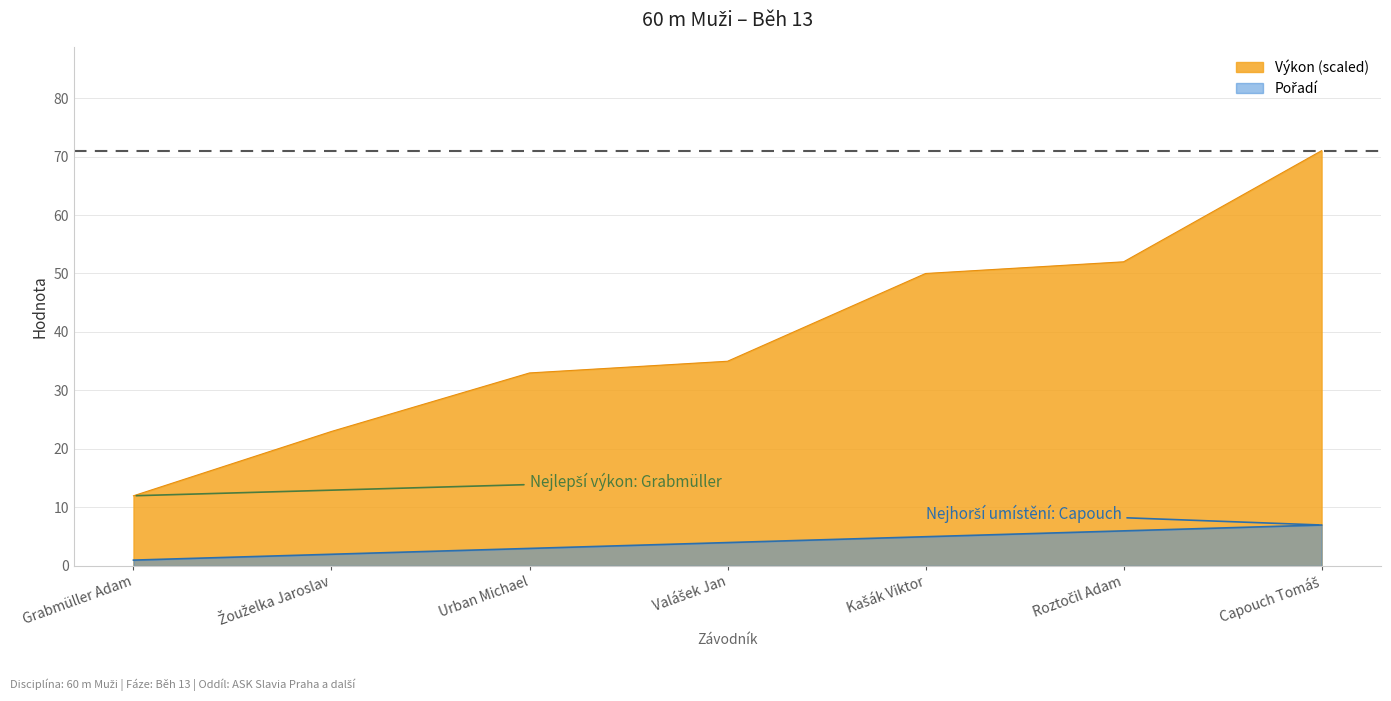

True or false: Výkon has more than 2 points higher than both neighbors.

False